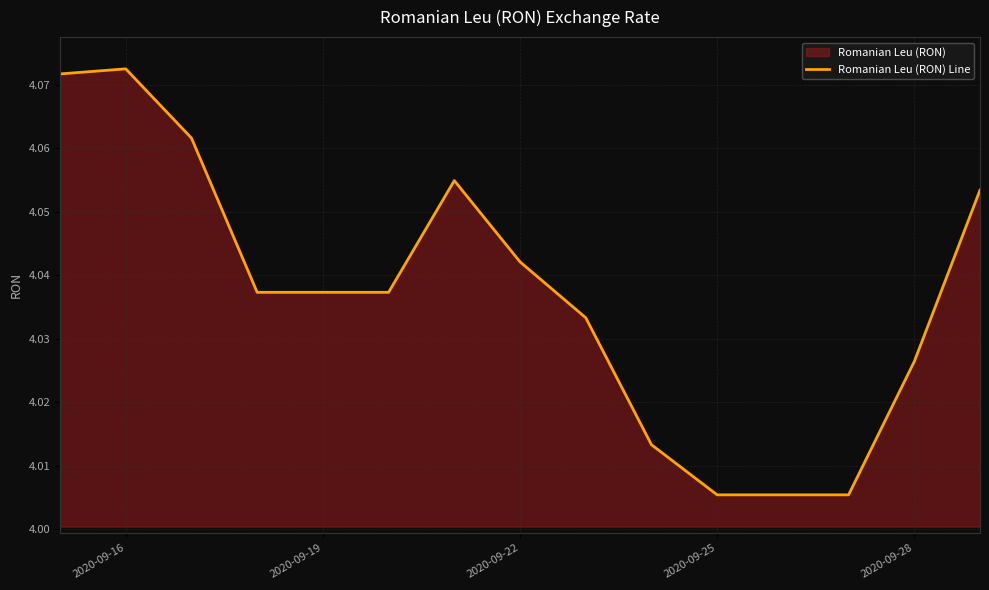

What is the average value?

4.0